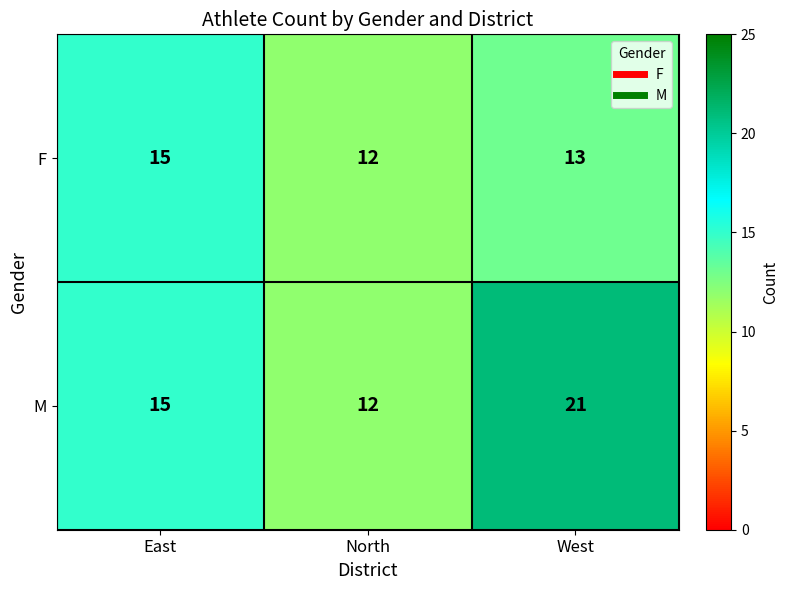

Reading left to right, what are all the values shown in this chart?

F: 15	12	13
M: 15	12	21